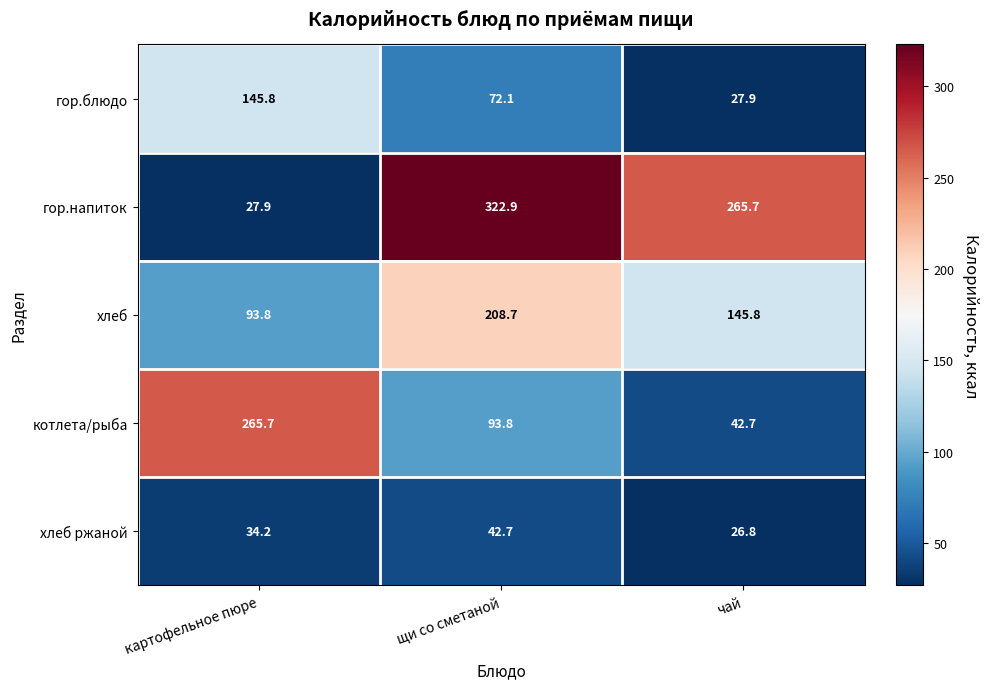

What is the approximate value of гор.блюдо at чай?

27.9